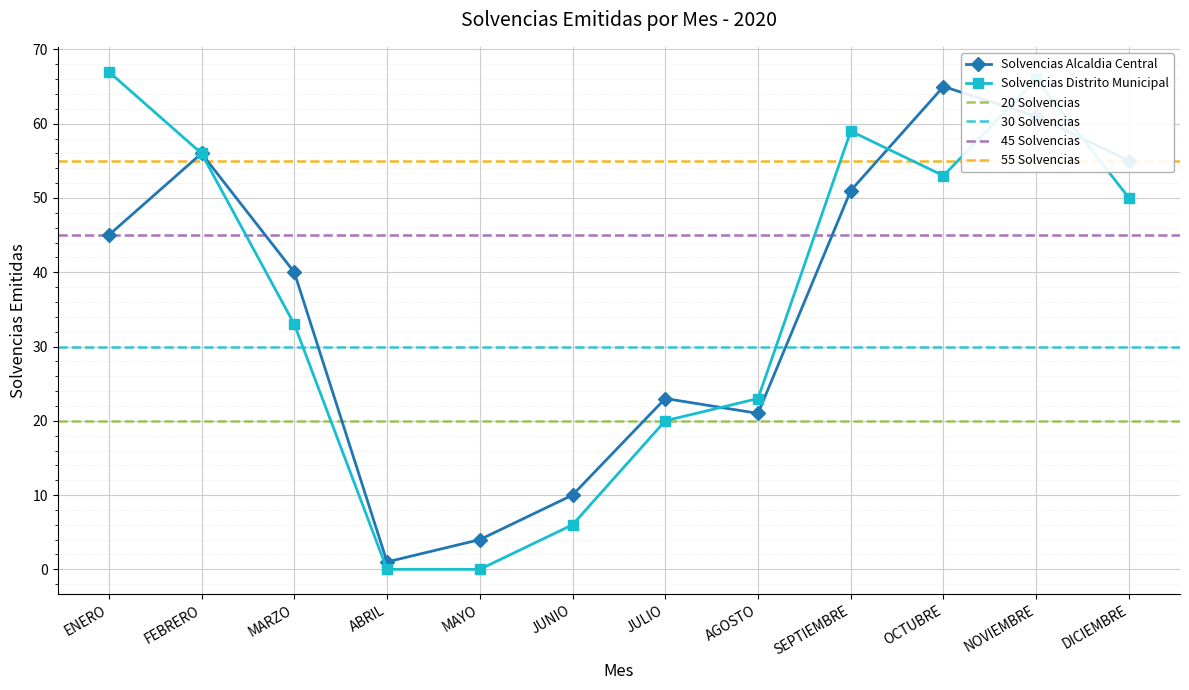

How many lines are shown in the chart?

2